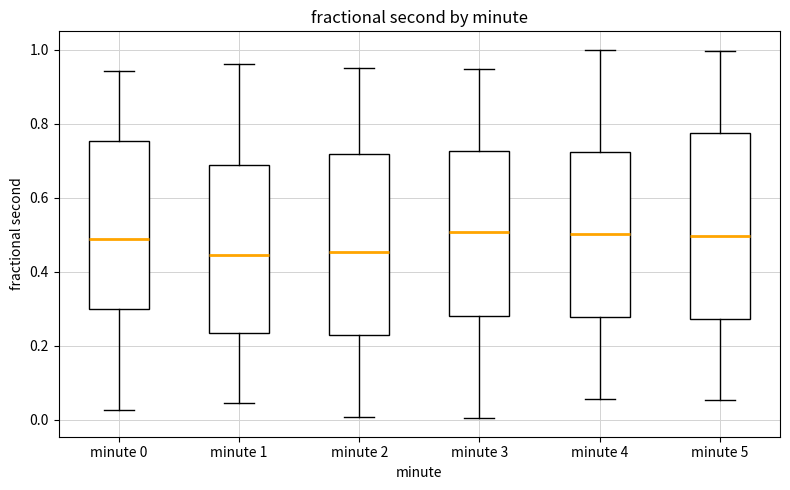

Reading left to right, read every box against the y-axis: the position of its median line, the range the box covers, and the ends of its whiskers. The values are not printed on the chart, so give them approximately, as read against the axis.

minute 0: median 0.48, box 0.30 to 0.76, whiskers 0.02 to 0.94
minute 1: median 0.44, box 0.24 to 0.68, whiskers 0.04 to 0.96
minute 2: median 0.46, box 0.22 to 0.72, whiskers 0.00 to 0.96
minute 3: median 0.50, box 0.28 to 0.72, whiskers 0.00 to 0.94
minute 4: median 0.50, box 0.28 to 0.72, whiskers 0.06 to 1.00
minute 5: median 0.50, box 0.28 to 0.78, whiskers 0.06 to 1.00